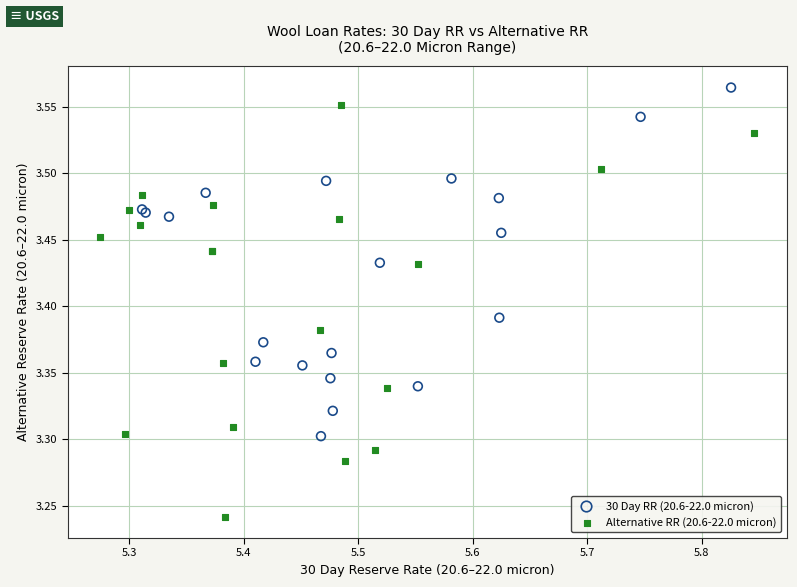

Which series contains the lowest Y value?

Alternative RR (20.6-22.0 micron)